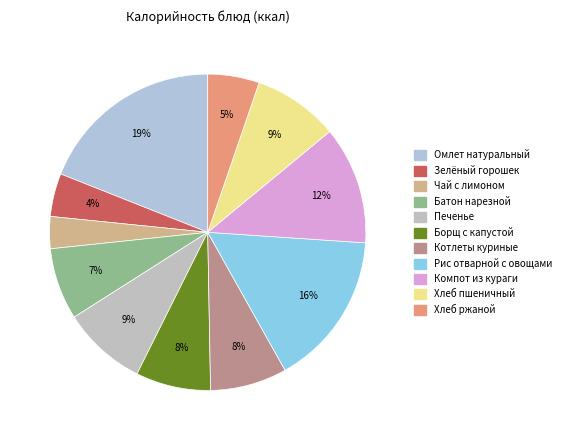

How many slices are in this pie chart?

11